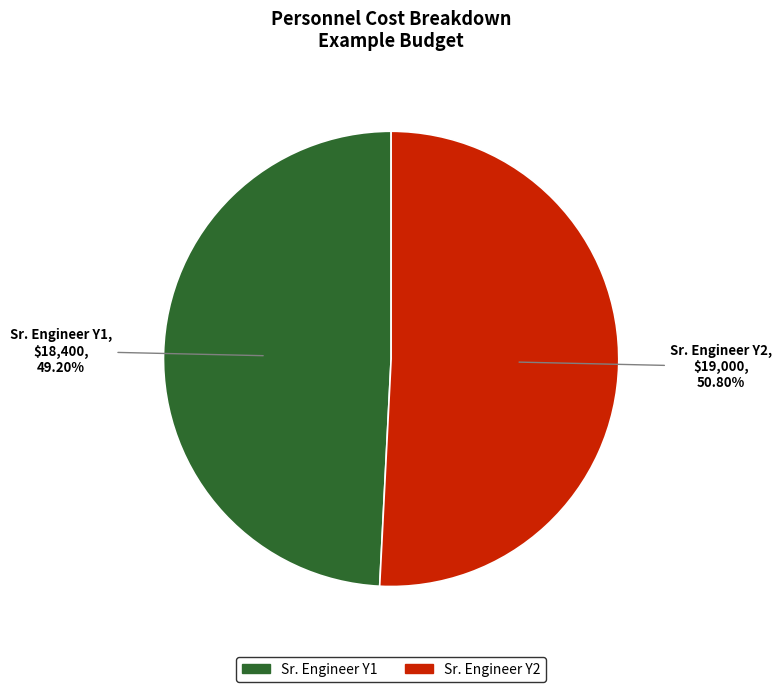

Count the number of slices in the pie.

2